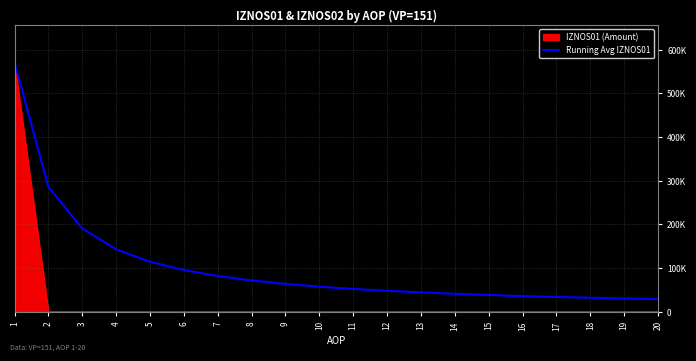

What are all the series names shown in the legend?

IZNOS01 (Amount), Running Avg IZNOS01